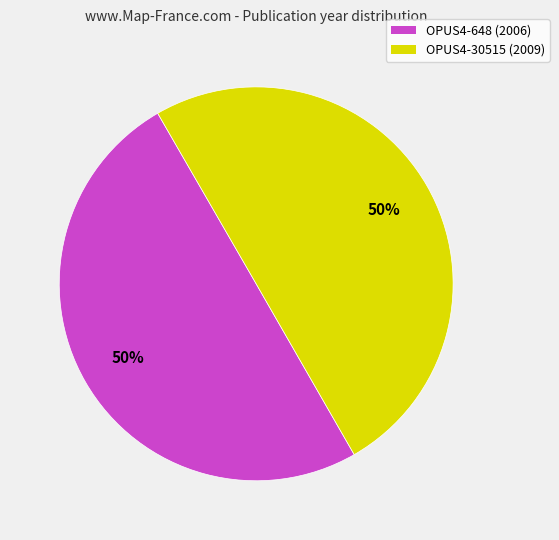

Do OPUS4-648 and OPUS4-30515 together represent more than half of the pie?

Yes